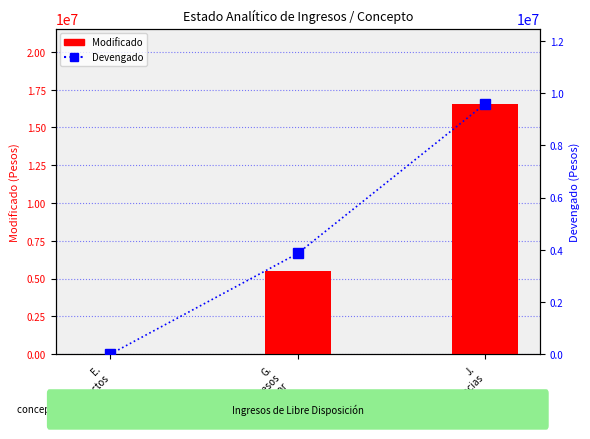

What is the sum of all Devengado values?

13461033.3